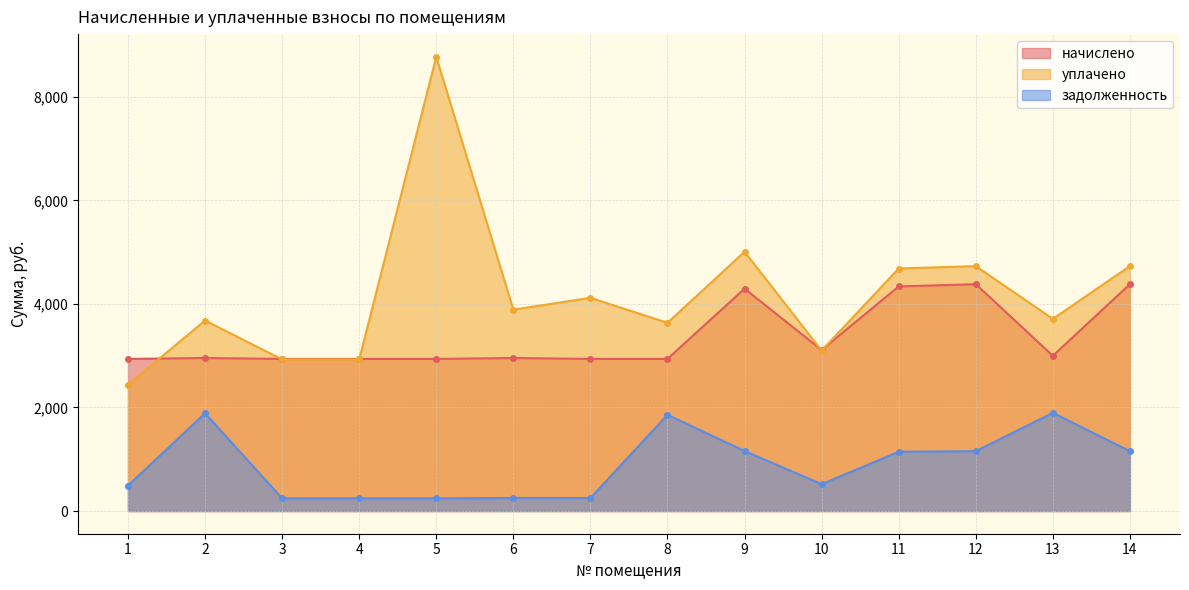

Which category has the lowest value in the задолженность series?

3